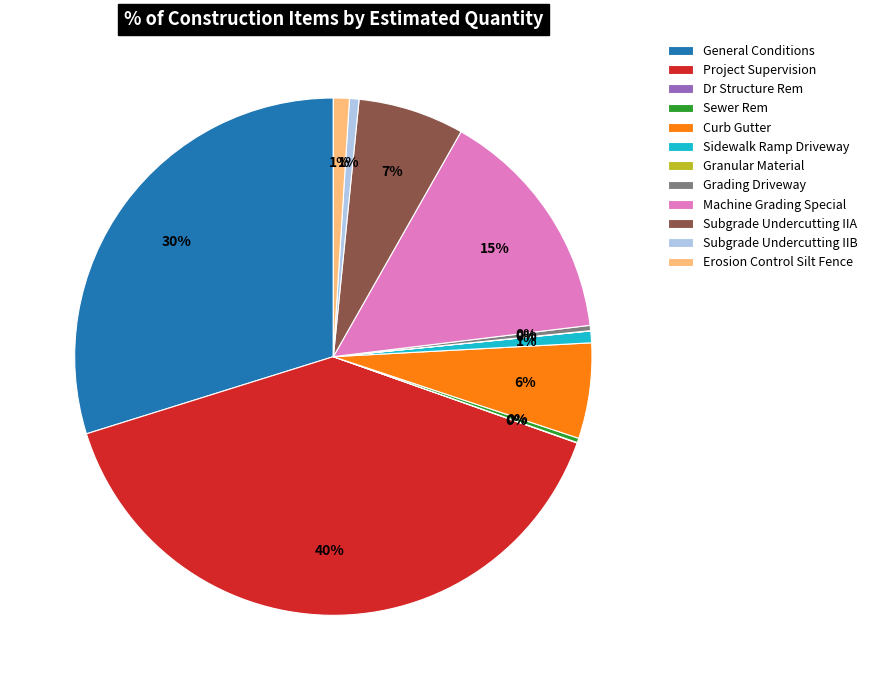

To the nearest percent, what is the difference between the Subgrade Undercutting IIA and Subgrade Undercutting IIB slice percentages?

6%